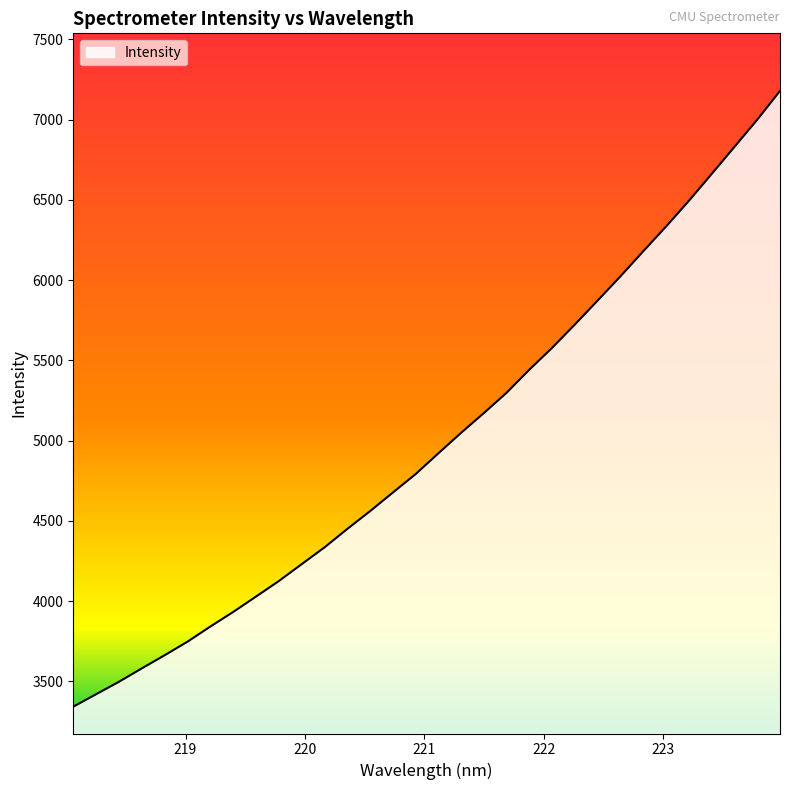

What is the smallest value displayed?

3341.6